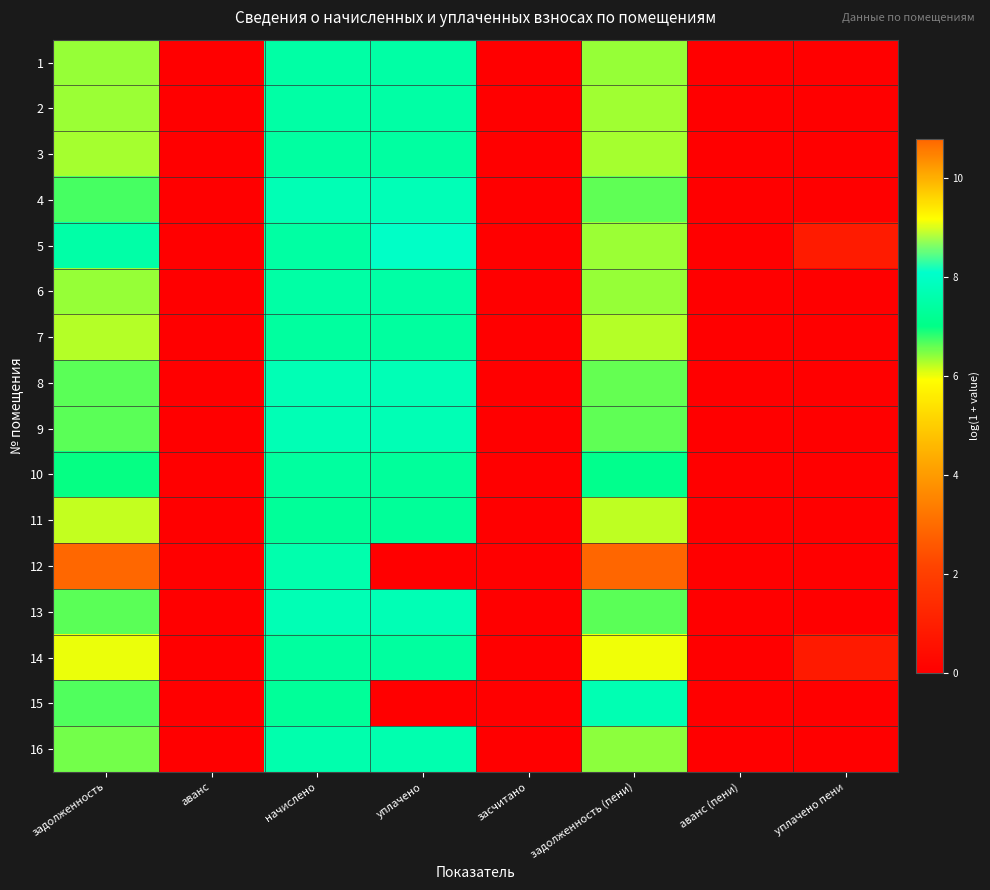

At which category does the chart reach its minimum across all series?

аванс